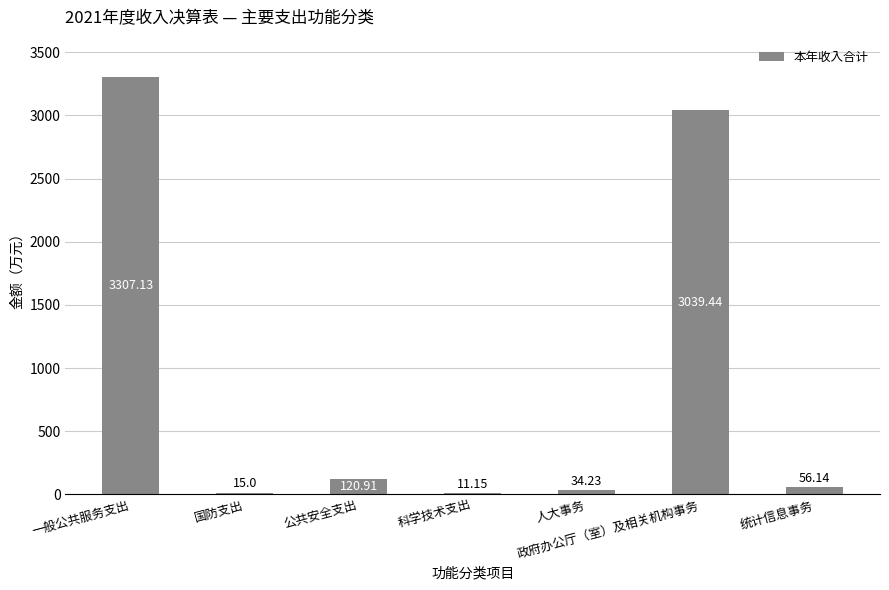

Reading left to right, list all the values displayed in this chart.

一般公共服务支出=3307.1	国防支出=15.0	公共安全支出=120.9	科学技术支出=11.2	人大事务=34.2	政府办公厅（室）及相关机构事务=3039.4	统计信息事务=56.1